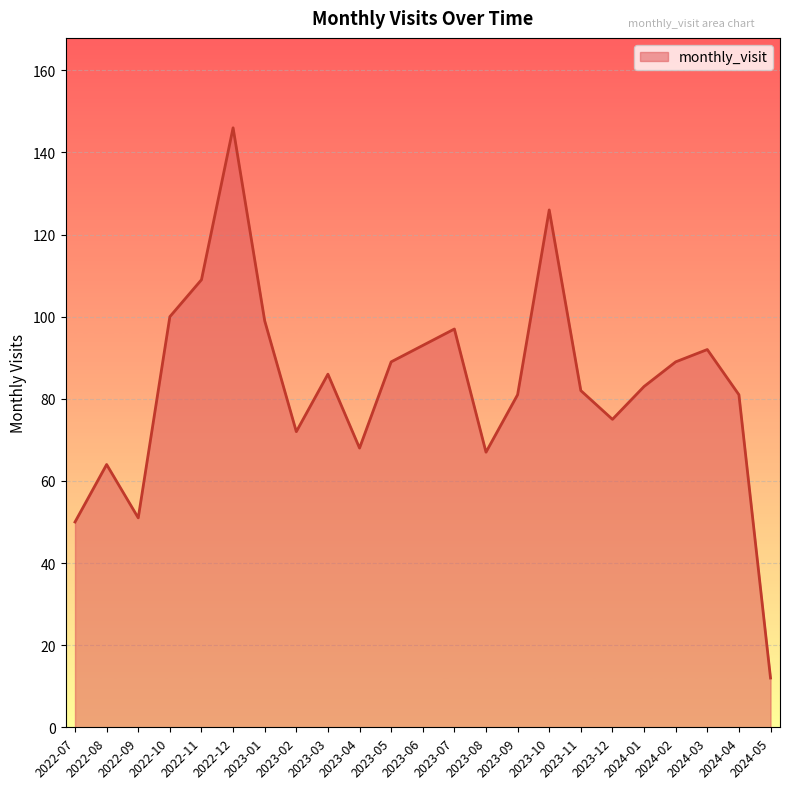

Reading left to right, extract all data points from this chart.

50	64	51	100	109	146	99	72	86	68	89	93	97	67	81	126	82	75	83	89	92	81	12